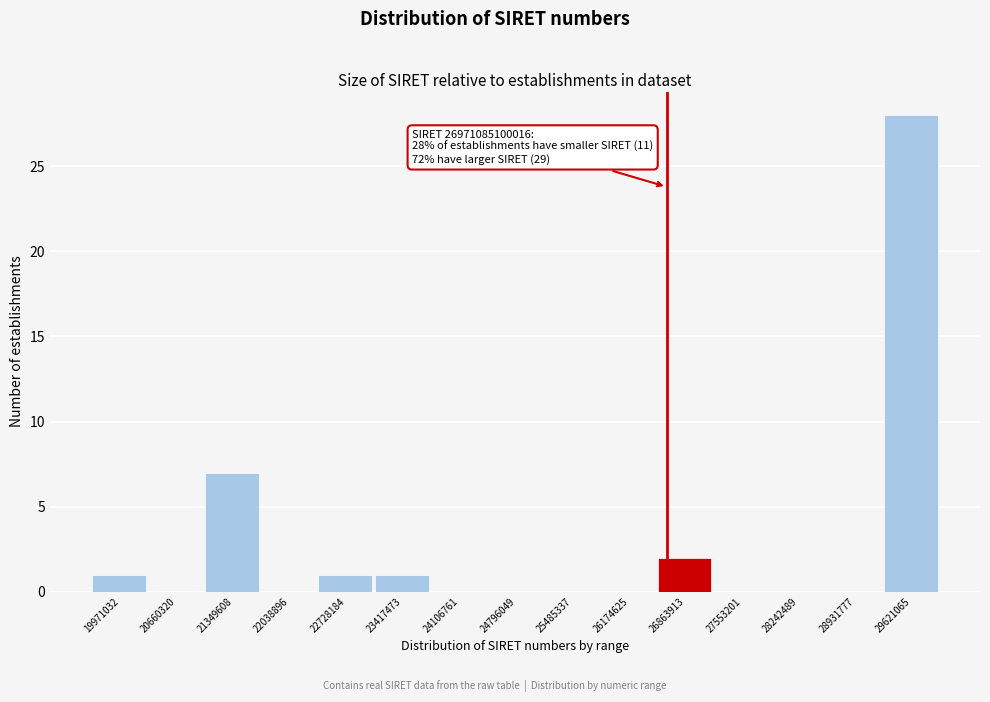

Reading left to right, list all the values displayed in this chart.

19971032=1	20660320=0	21349608=7	22038896=0	22728184=1	23417473=1	24106761=0	24796049=0	25485337=0	26174625=0	26863913=2	27553201=0	28242489=0	28931777=0	29621065=28